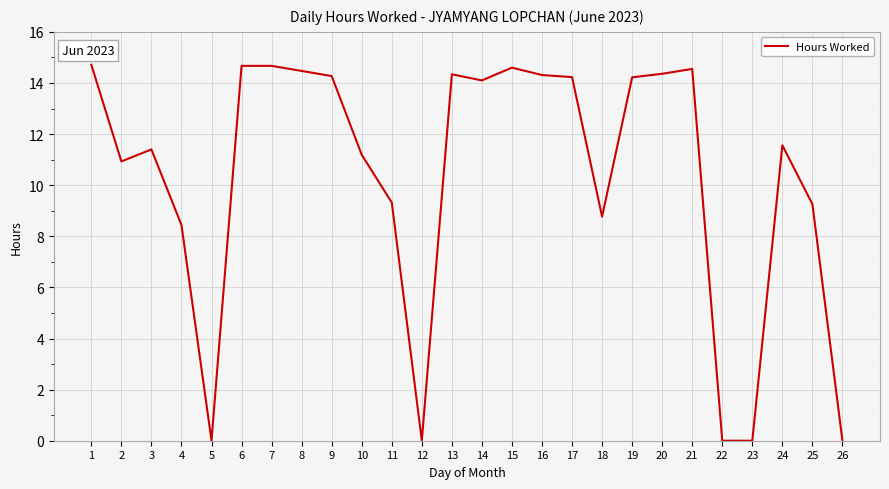

At which label does the data first exceed 14?

1